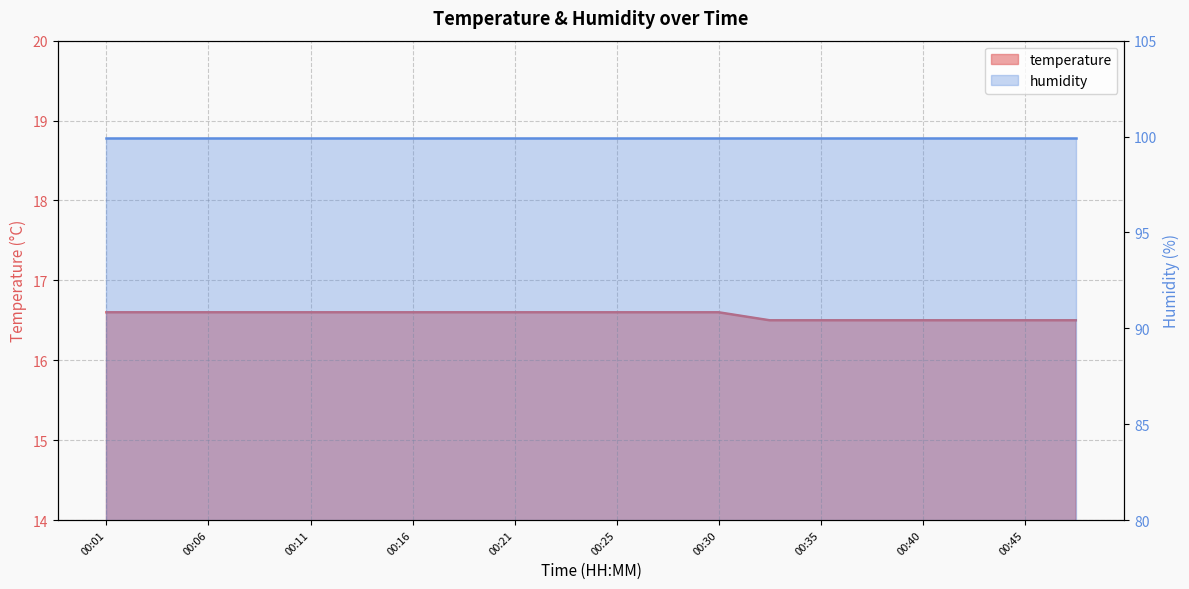

True or false: the data shows 16.6 at 00:30.

True